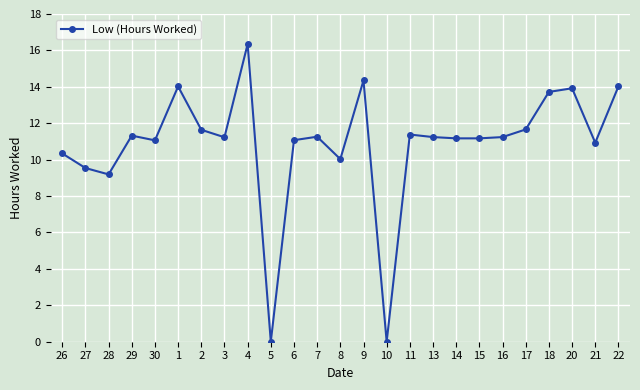

The chart shows a value of 8.6 at 22. True or false?

False